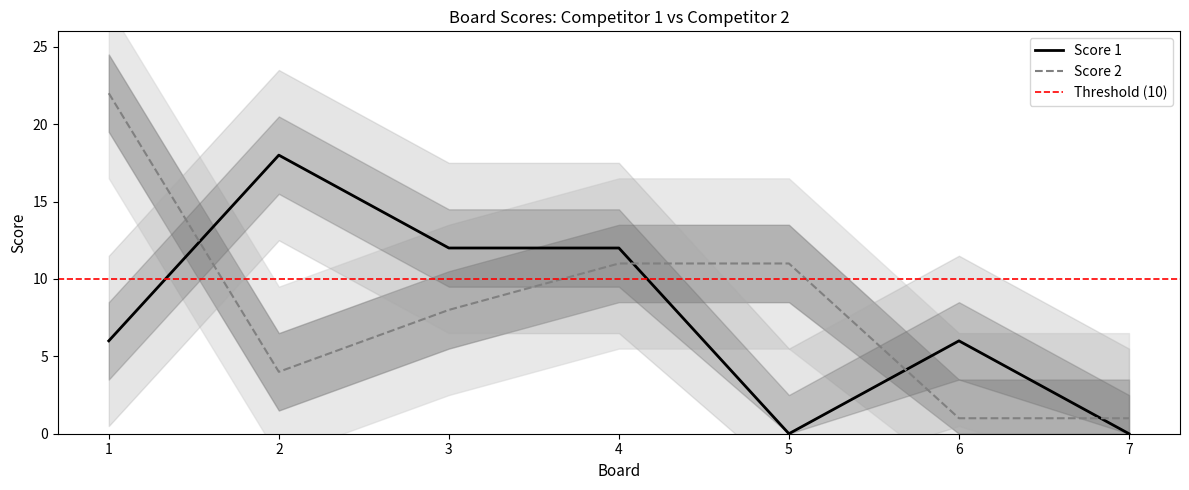

Between which two adjacent categories do Score 2 and Score 1 first intersect?

1 and 2